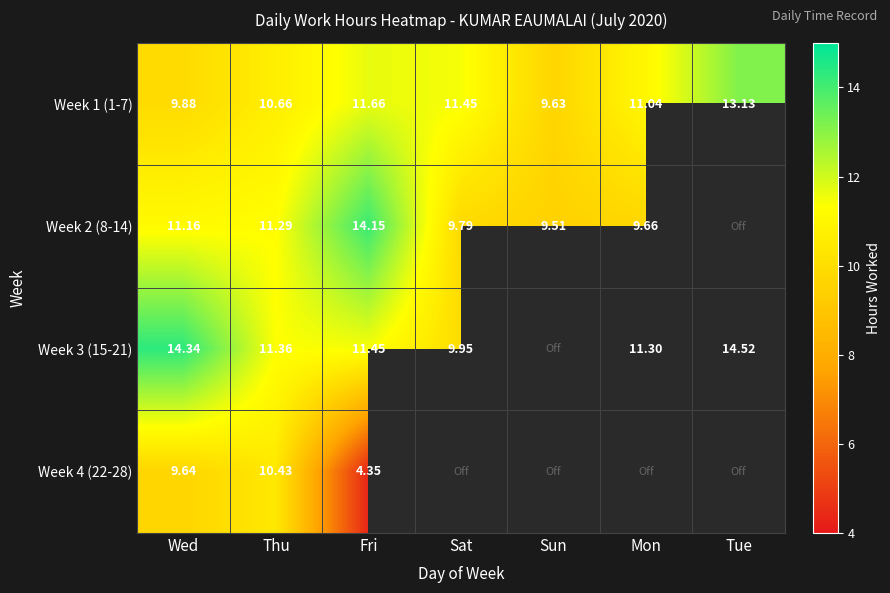

The Week 3 (15-21) series shows 14.5 at Tue. True or false?

True